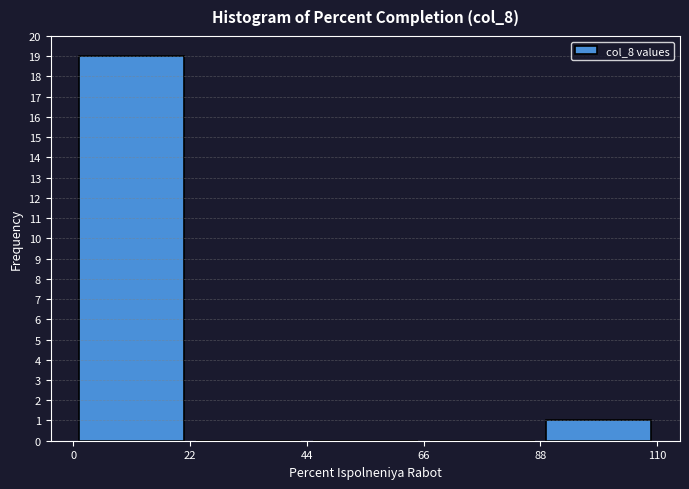

Reading left to right, list every bar in this chart as the range it spans on the x-axis followed by its height. The values are not printed on the chart, so give them approximately, as read against the axis.

0 to 22: 19
22 to 44: 0
44 to 66: 0
66 to 88: 0
88 to 110: 1